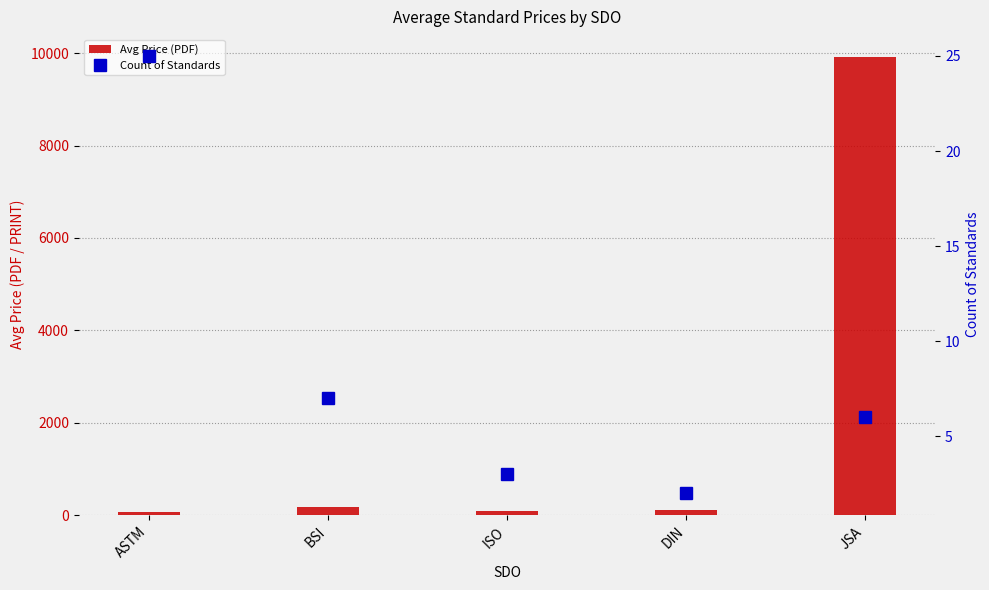

How many categories are shown in the chart?

5